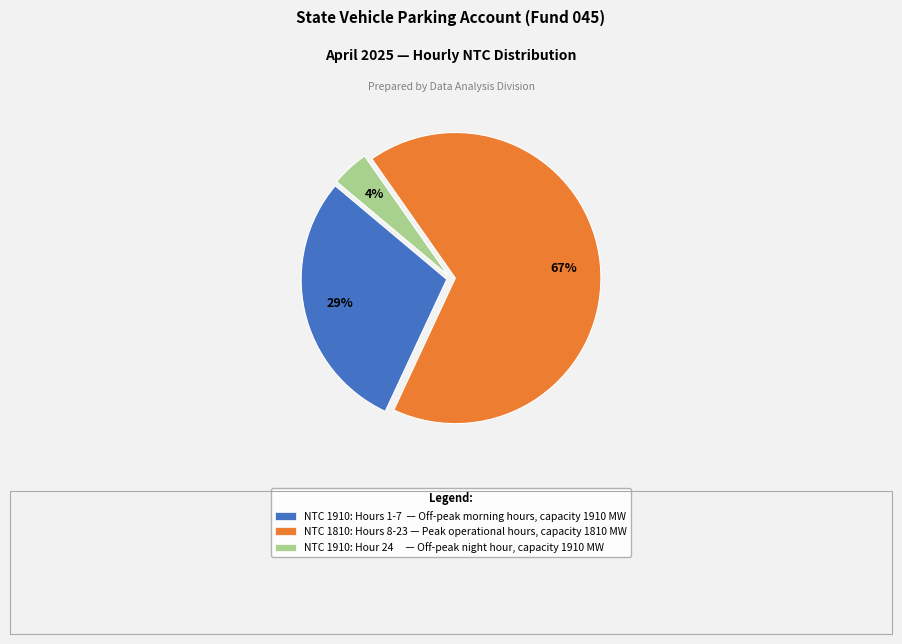

Is there a majority slice in this chart?

Yes